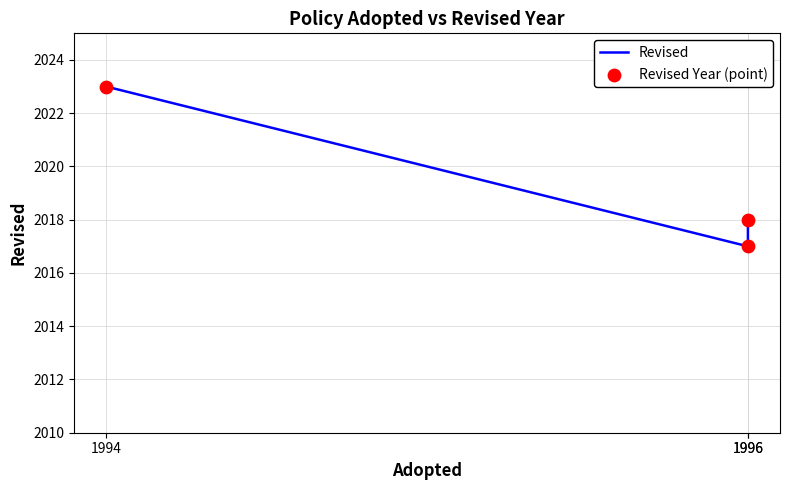

Which series reaches the minimum Y coordinate?

Revised